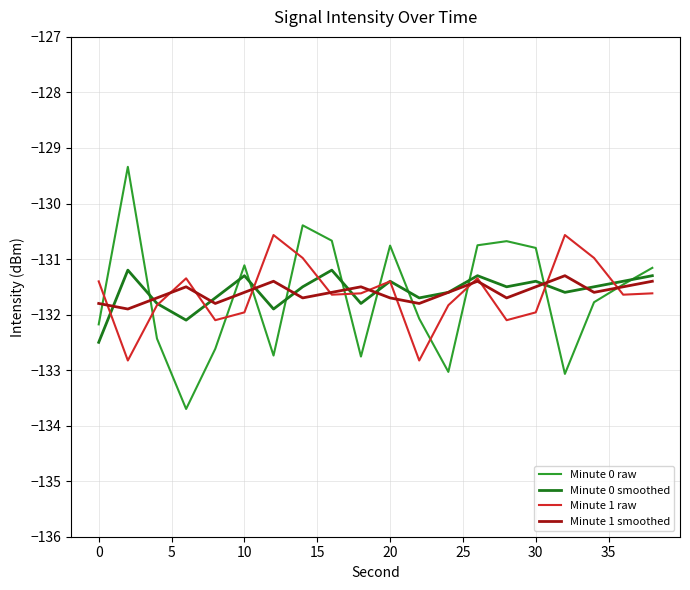

What are all the series names shown in the legend?

Minute 0 raw, Minute 0 smoothed, Minute 1 raw, Minute 1 smoothed